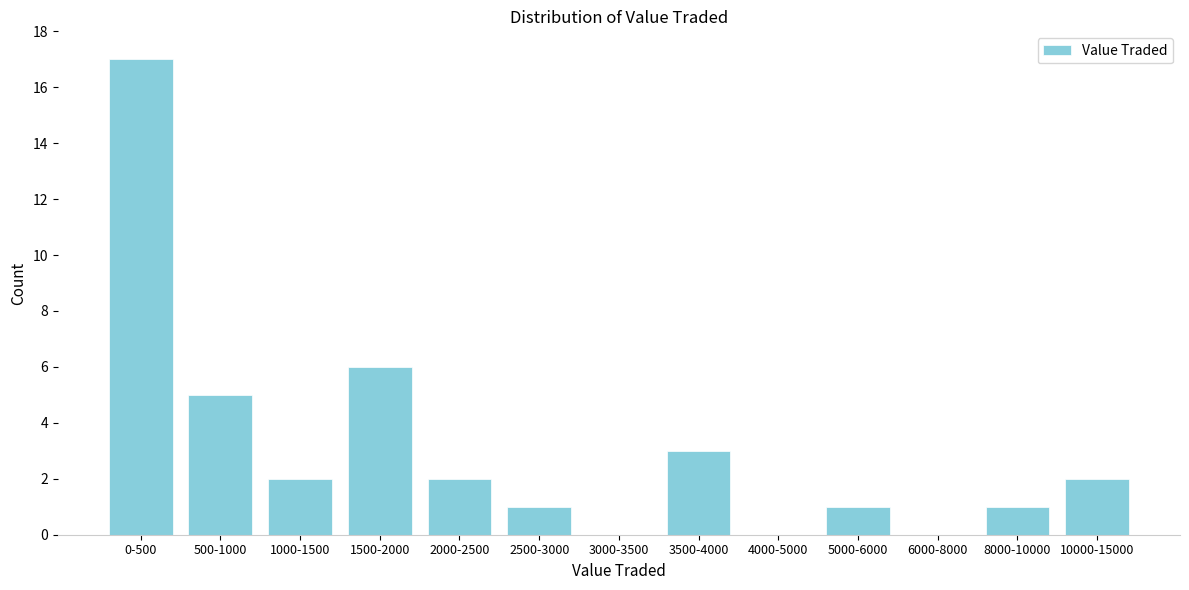

Reading left to right, what are all the values shown in this chart?

0-500=17	500-1000=5	1000-1500=2	1500-2000=6	2000-2500=2	2500-3000=1	3000-3500=0	3500-4000=3	4000-5000=0	5000-6000=1	6000-8000=0	8000-10000=1	10000-15000=2